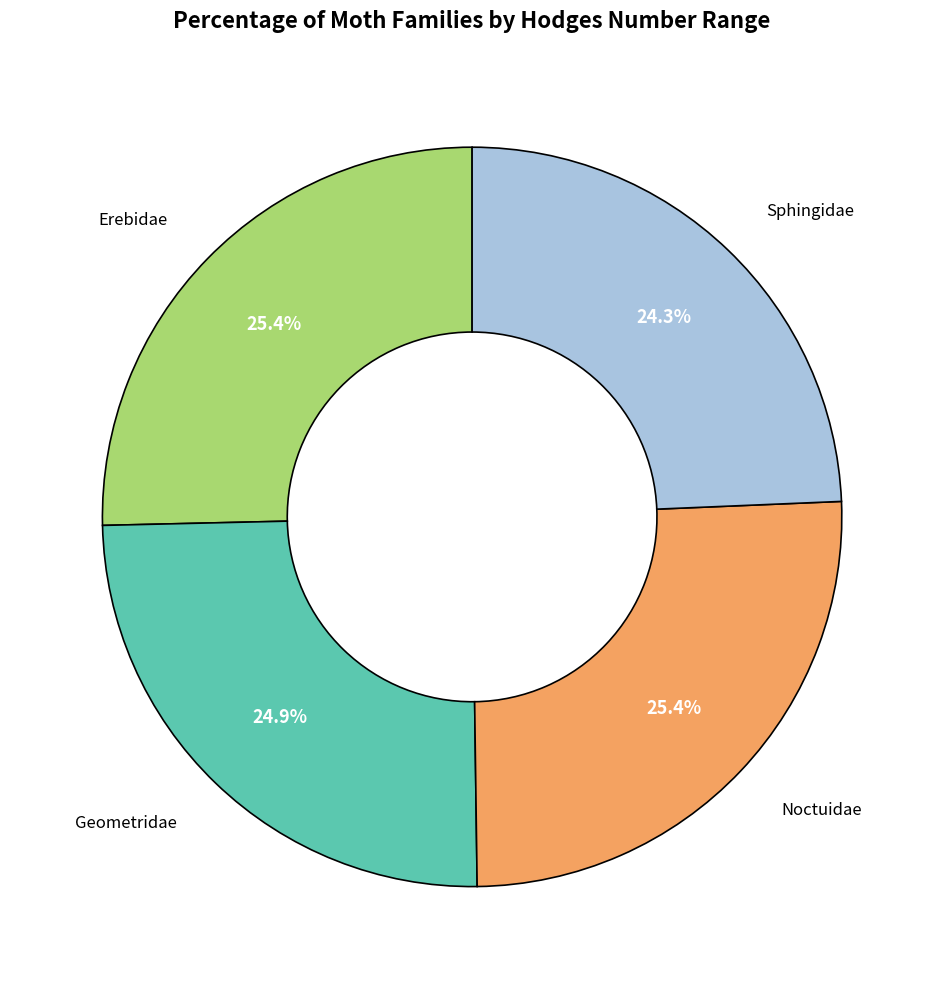

Is there any slice that represents more than half of the pie?

No